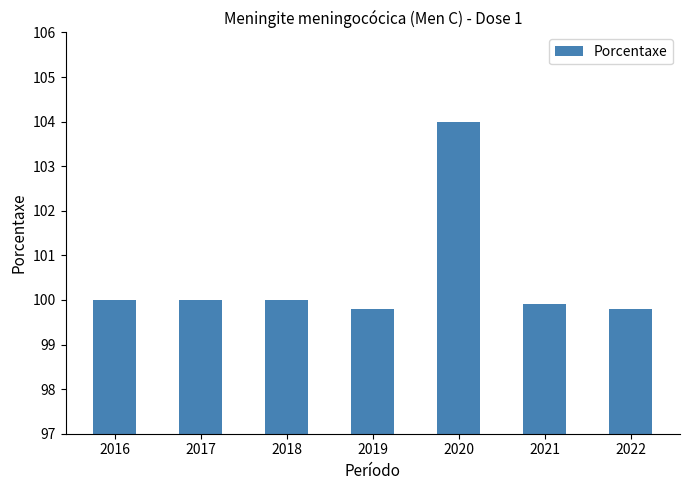

Read the value at 2020.

104.0